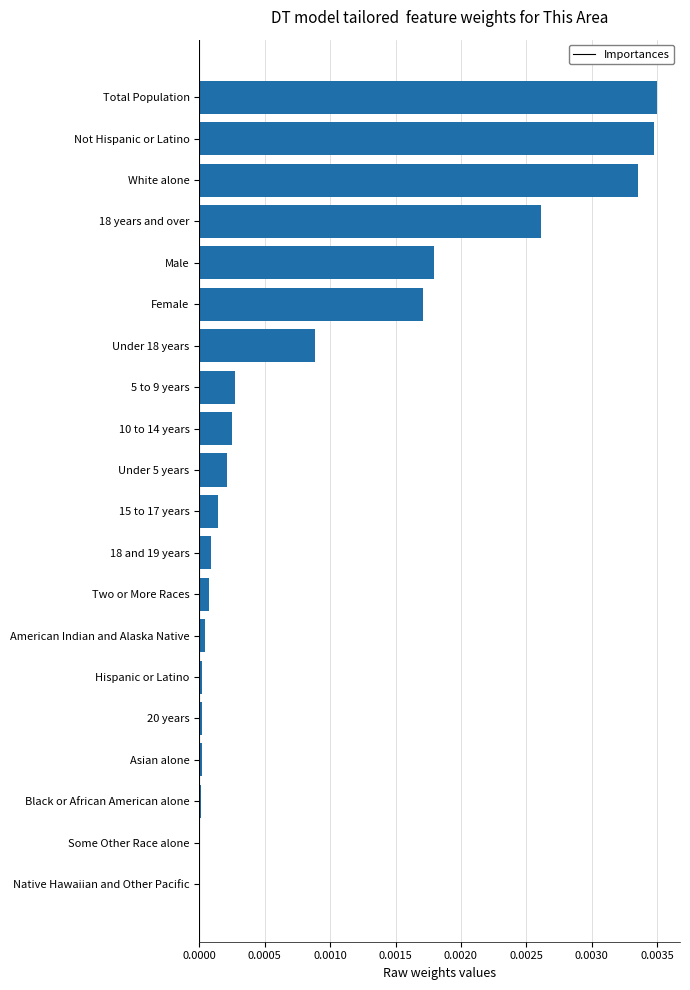

Is it true that the value at White alone is 0.0?

True